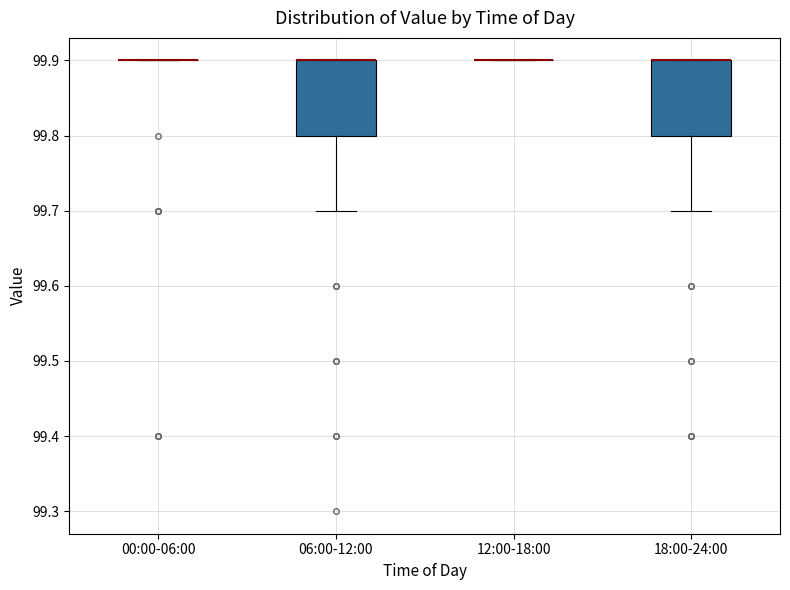

Reading left to right, transcribe this box plot: for each box, give where its median line is, the range the box spans, and where its two whiskers end, as read against the y-axis. The values are not printed on the chart, so give them approximately, as read against the axis.

00:00-06:00: box collapsed to a line at 99.9, whiskers 99.9 to 99.9
06:00-12:00: median 99.9 (drawn on the box's upper edge), box 99.8 to 99.9, whiskers 99.7 to 99.9
12:00-18:00: box collapsed to a line at 99.9, whiskers 99.9 to 99.9
18:00-24:00: median 99.9 (drawn on the box's upper edge), box 99.8 to 99.9, whiskers 99.7 to 99.9